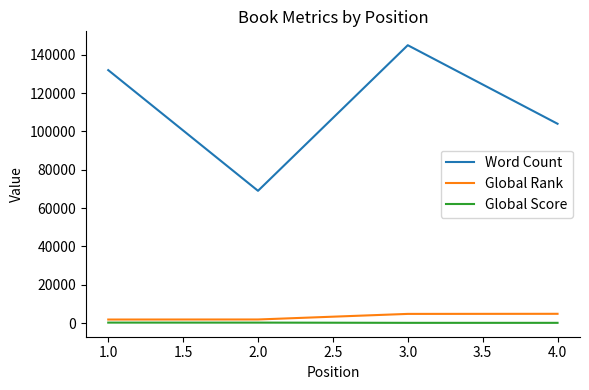

True or false: Word Count and Global Score cross at least once.

False